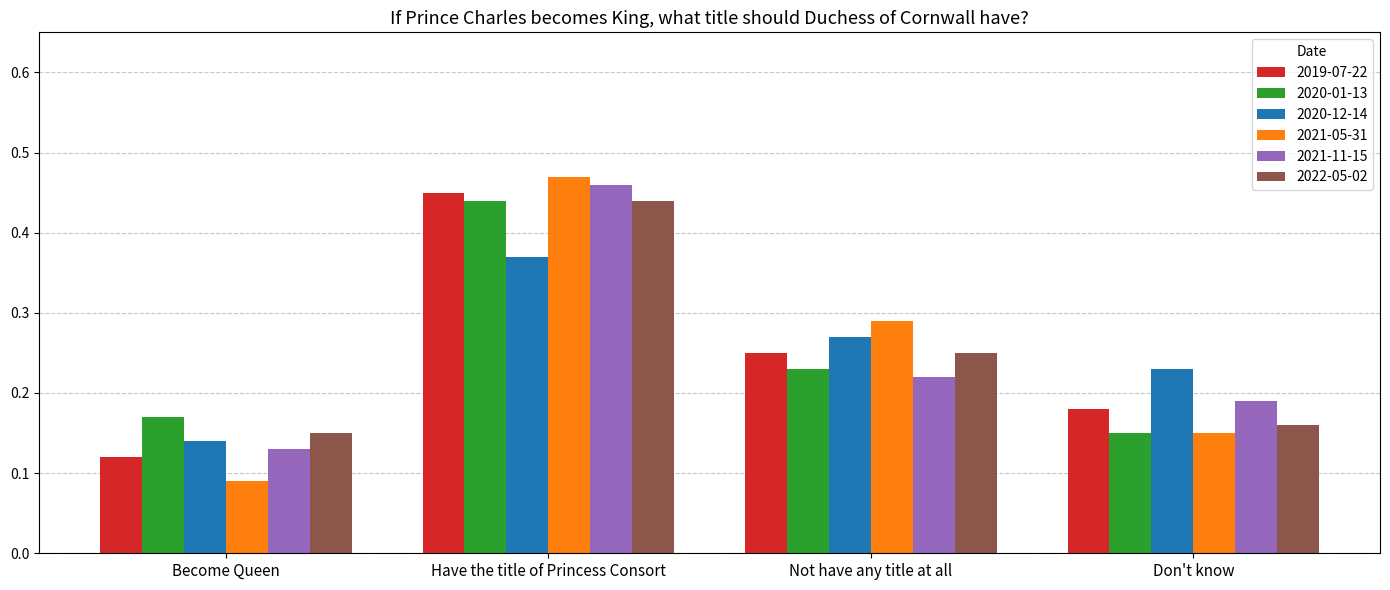

Between Become Queen and Have the title of Princess Consort, which series saw the biggest shift?

2021-05-31